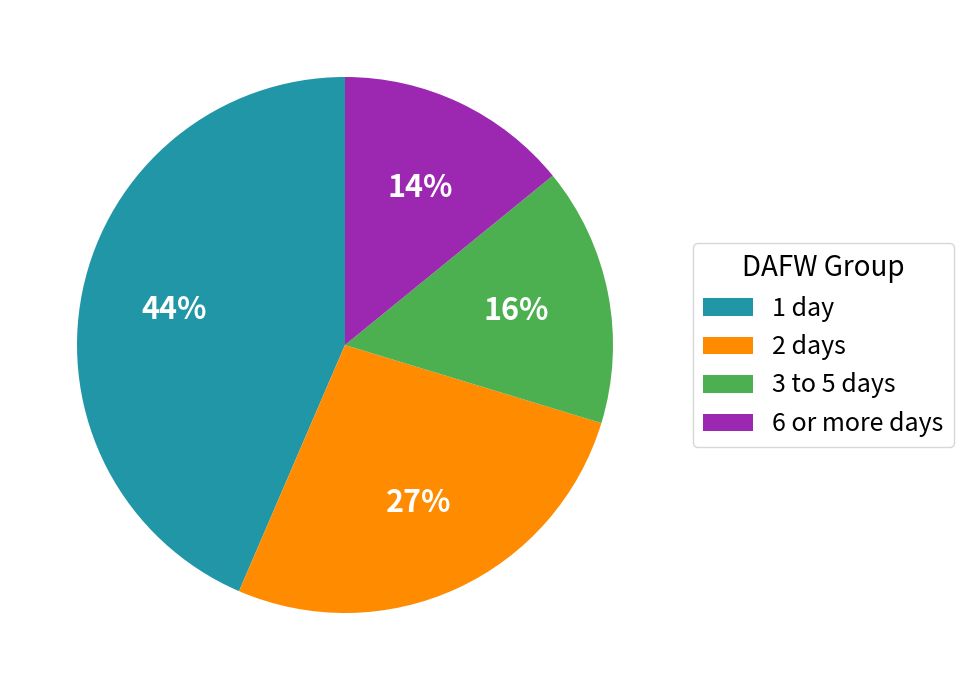

To the nearest percent, what is the difference between the 3 to 5 days and 2 days slice percentages?

11%